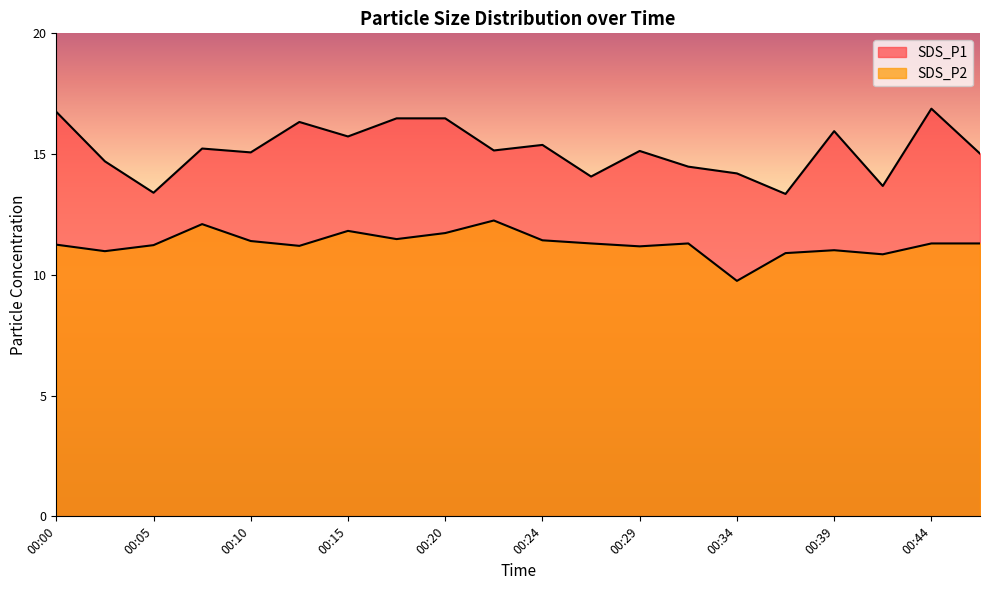

What value does the SDS_P2 series have at 00:00?

11.2